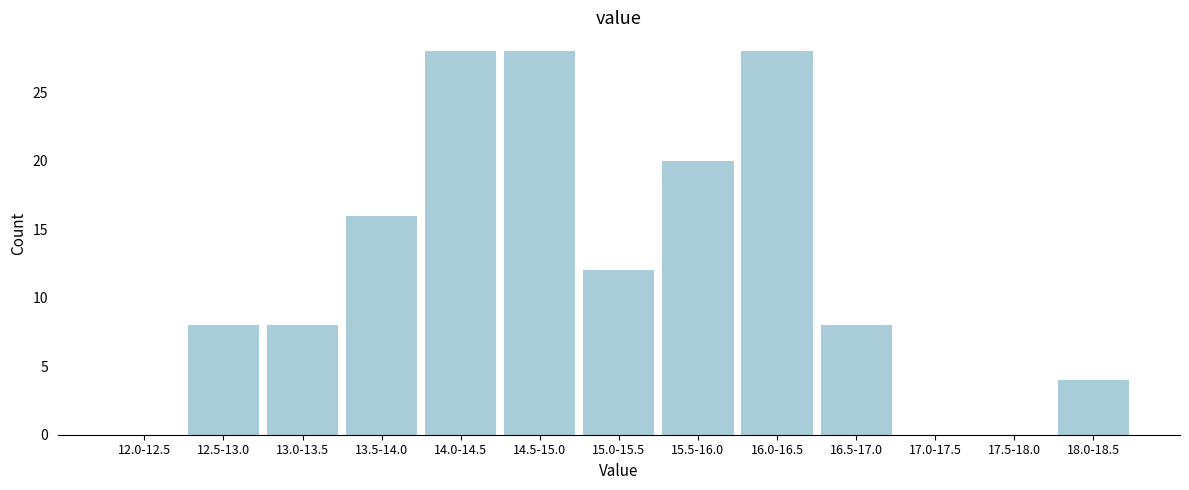

Reading right to left, what are all the values shown in this chart?

18.0-18.5=4	17.5-18.0=0	17.0-17.5=0	16.5-17.0=8	16.0-16.5=28	15.5-16.0=20	15.0-15.5=12	14.5-15.0=28	14.0-14.5=28	13.5-14.0=16	13.0-13.5=8	12.5-13.0=8	12.0-12.5=0